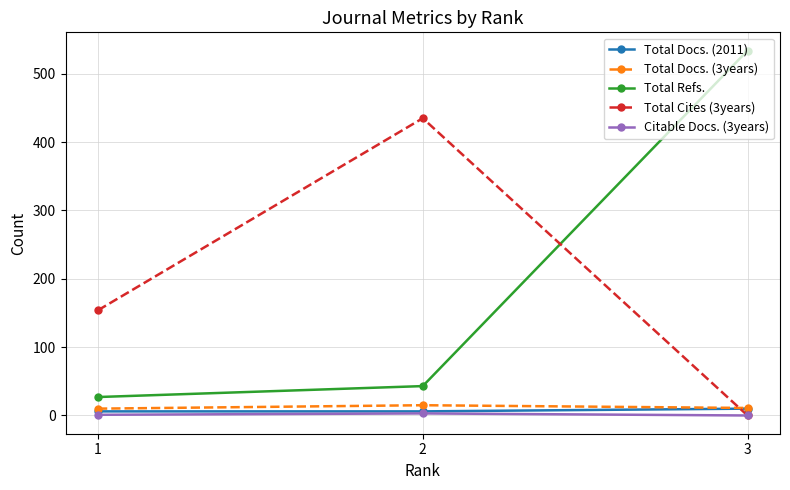

What is the average value of the Total Cites (3years) series?

196